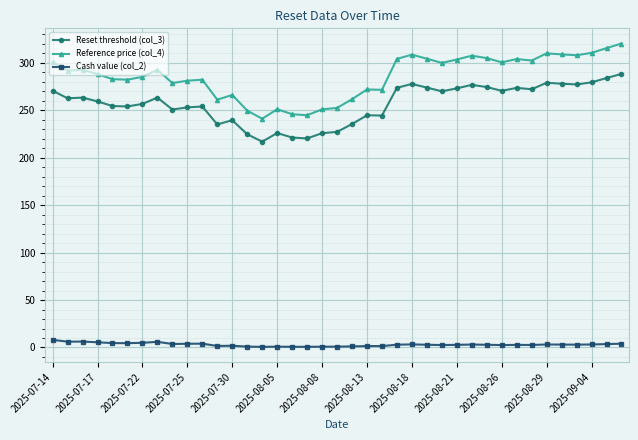

What is the maximum value for Cash value (col_2)?

8.0